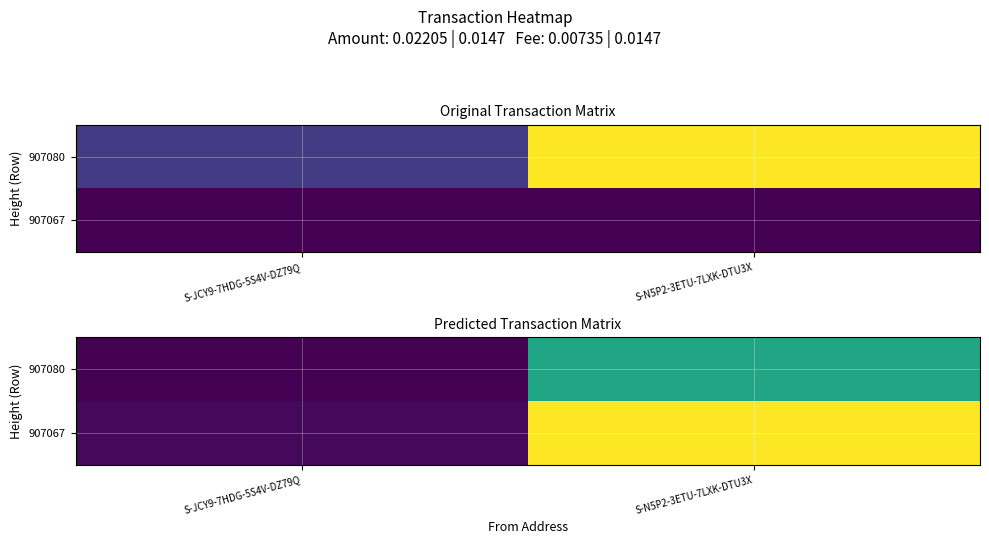

The value of 907067 at S-N5P2-3ETU-7LXK-DTU3X is 1.0. True or false?

True